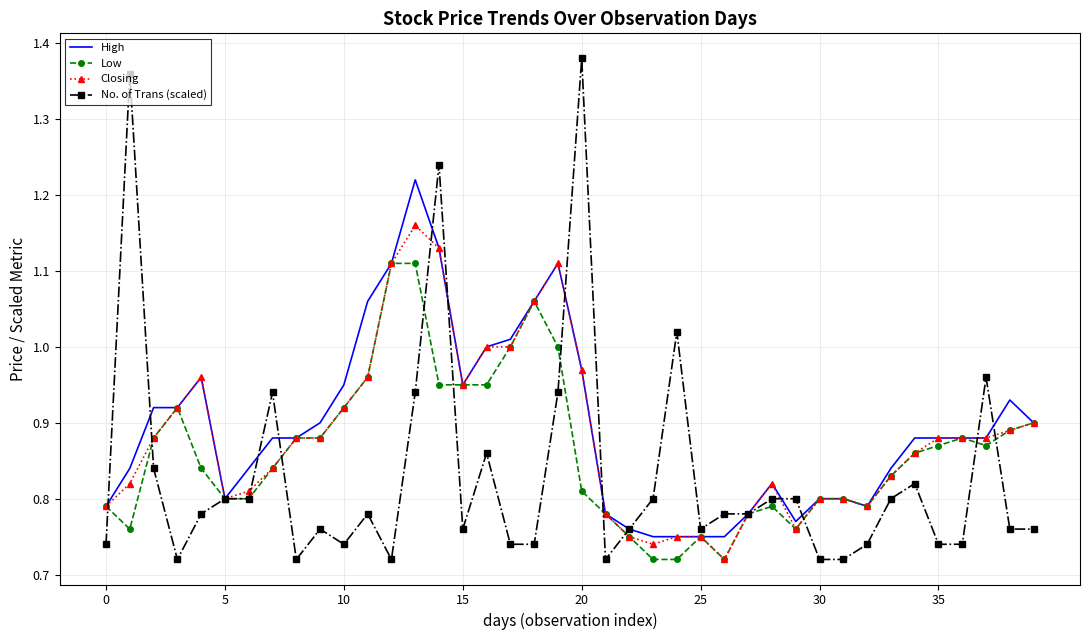

Rank the series by their maximum value, from lowest to highest.

Low, Closing, High, No. of Trans (scaled)